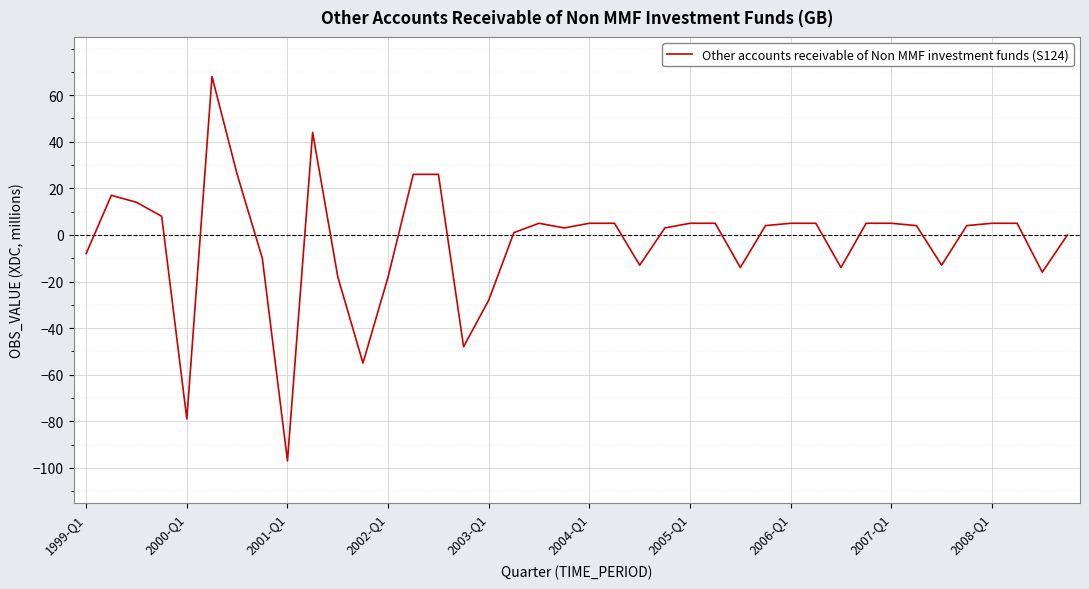

Reading left to right, what are all the values shown in this chart?

-8	17	14	8	-79	68	26	-10	-97	44	-18	-55	-18	26	26	-48	-28	1	5	3	5	5	-13	3	5	5	-14	4	5	5	-14	5	5	4	-13	4	5	5	-16	0